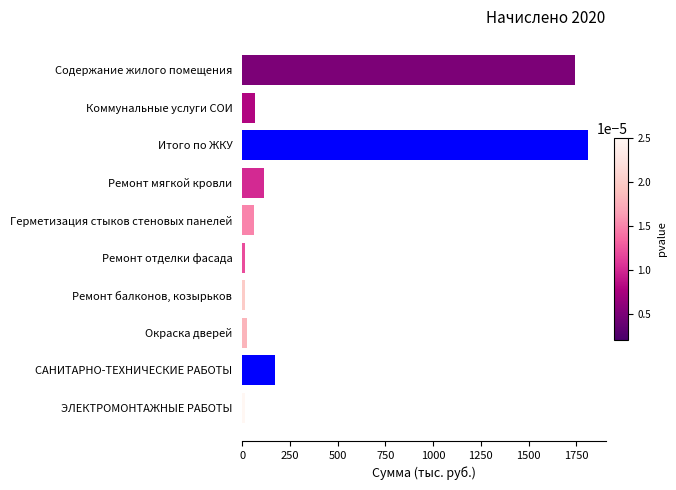

What is the label of the 2nd bar from the top?

Коммунальные услуги СОИ